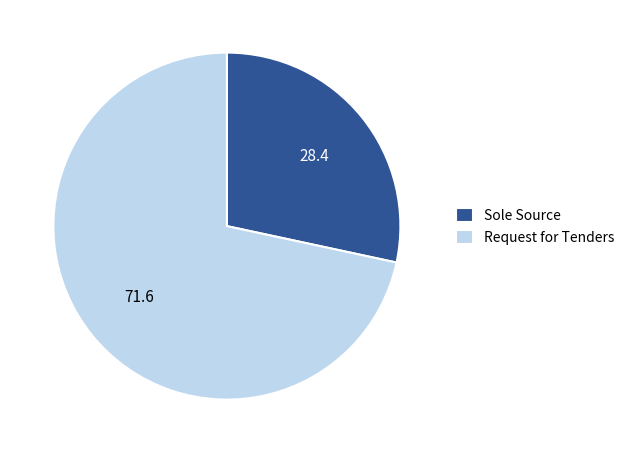

Rank the categories by value from lowest to highest.

Sole Source, Request for Tenders